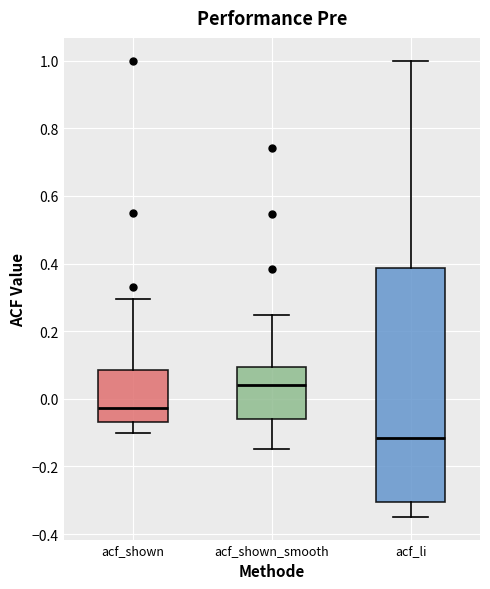

Reading left to right, read every box against the y-axis: the position of its median line, the range the box covers, and the ends of its whiskers. The values are not printed on the chart, so give them approximately, as read against the axis.

acf_shown: median -0.02, box -0.06 to 0.08, whiskers -0.10 to 0.30
acf_shown_smooth: median 0.04, box -0.06 to 0.10, whiskers -0.14 to 0.24
acf_li: median -0.12, box -0.30 to 0.38, whiskers -0.34 to 1.00